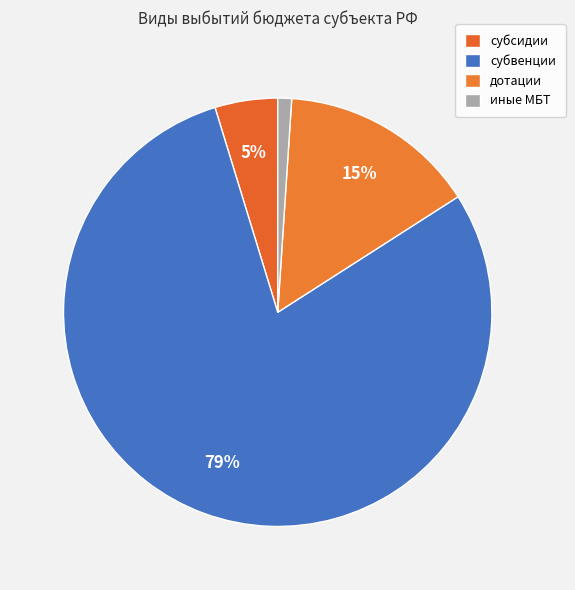

Does субвенции account for over 50% of the chart?

Yes